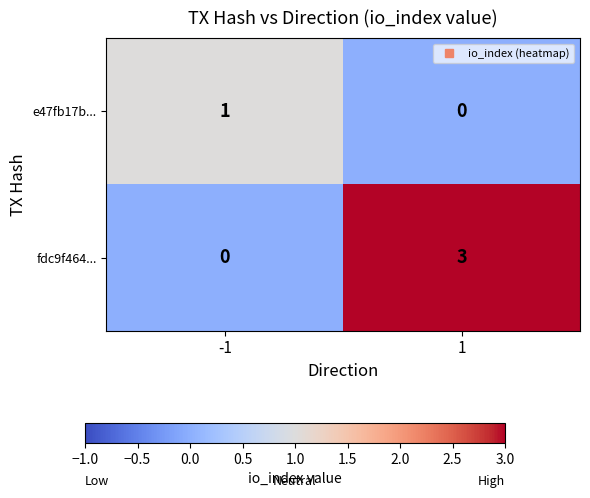

Rank the series at -1 from highest to lowest value.

e47fb17b..., fdc9f464...